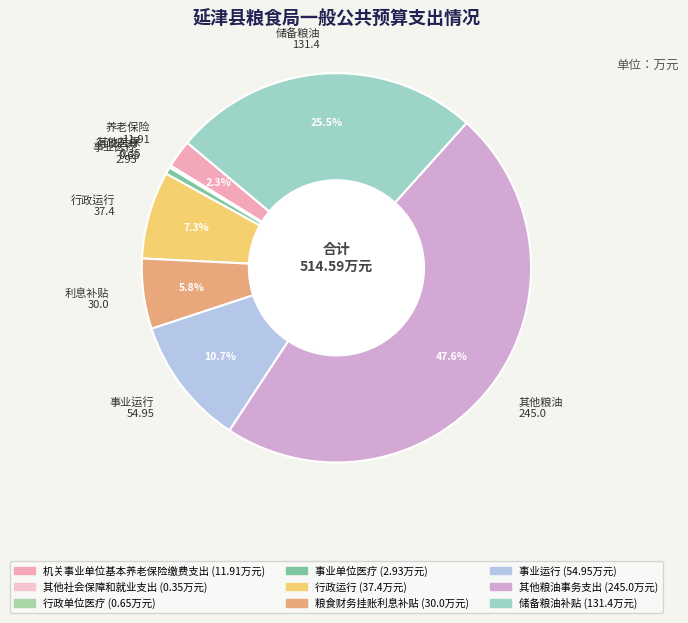

How much of the chart is everything except 储备粮油 131.4?

74.5%